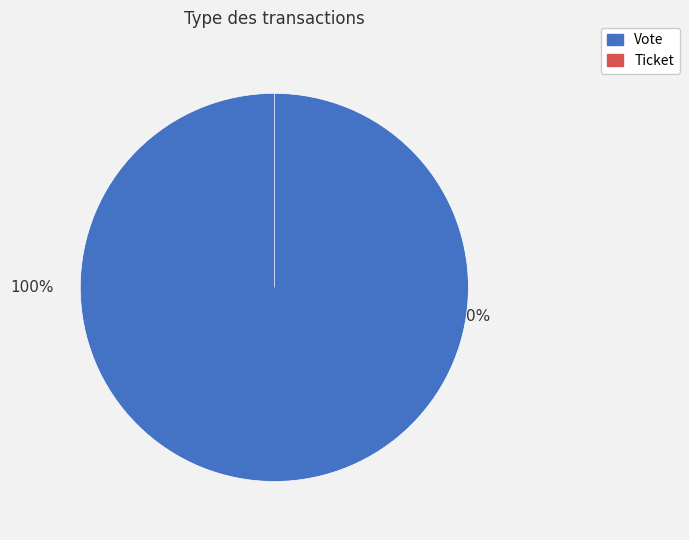

Which slice represents more than half of the pie?

Vote